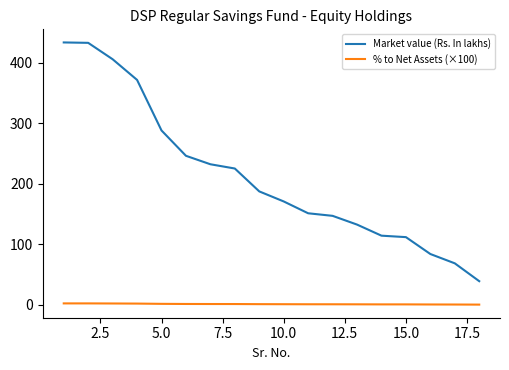

What is the highest value of the Market value (Rs. In lakhs) series?

433.6